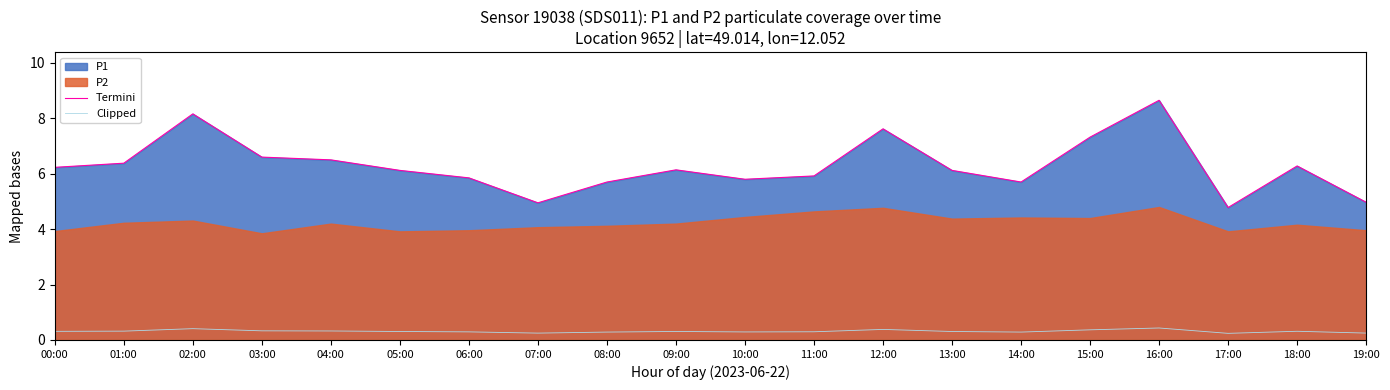

What is the sum of the Termini values at 15:00 and 00:00?

13.6